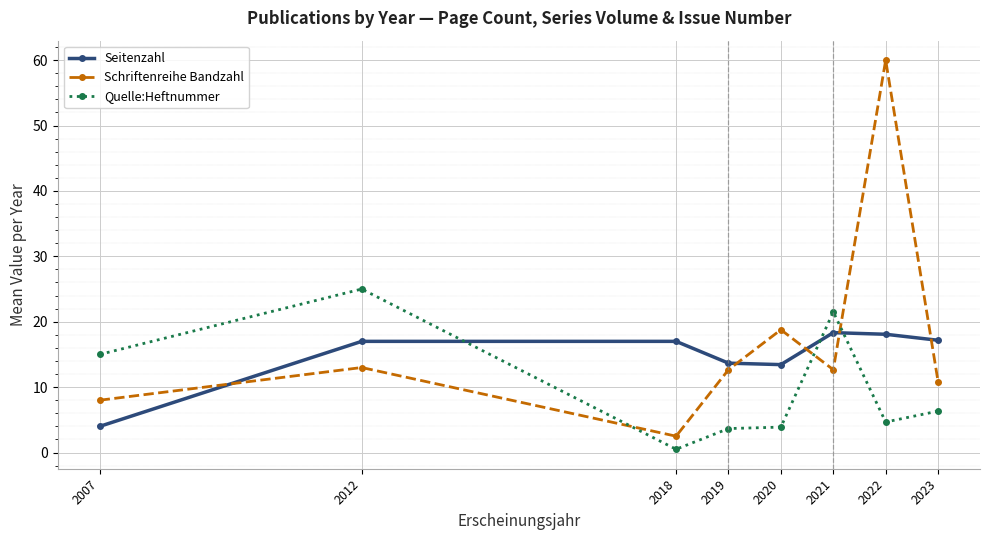

What is the difference between the Schriftenreihe Bandzahl values at 2023 and 2021?

1.8